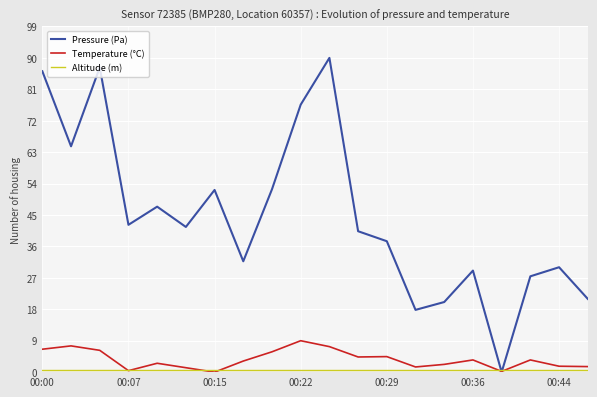

What is the greatest value displayed?

90.0